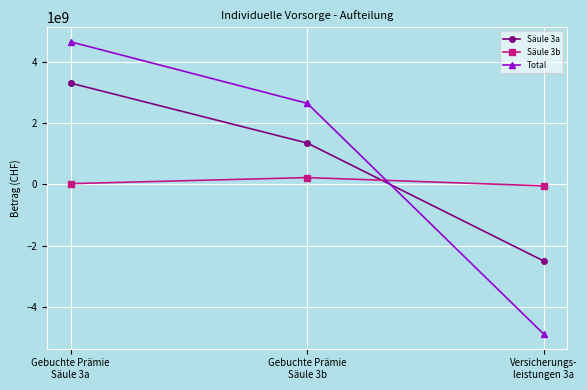

Which series has the largest total across all categories?

Total